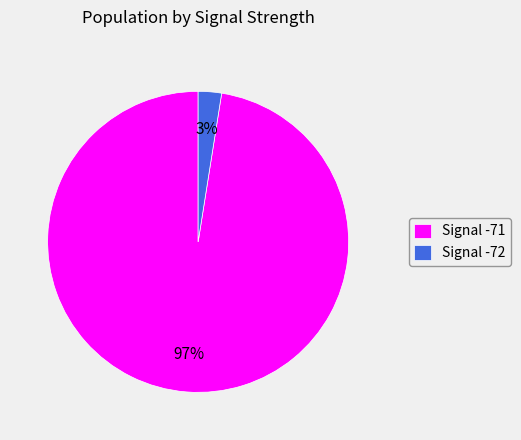

What is the smallest slice in the pie chart?

Signal -72